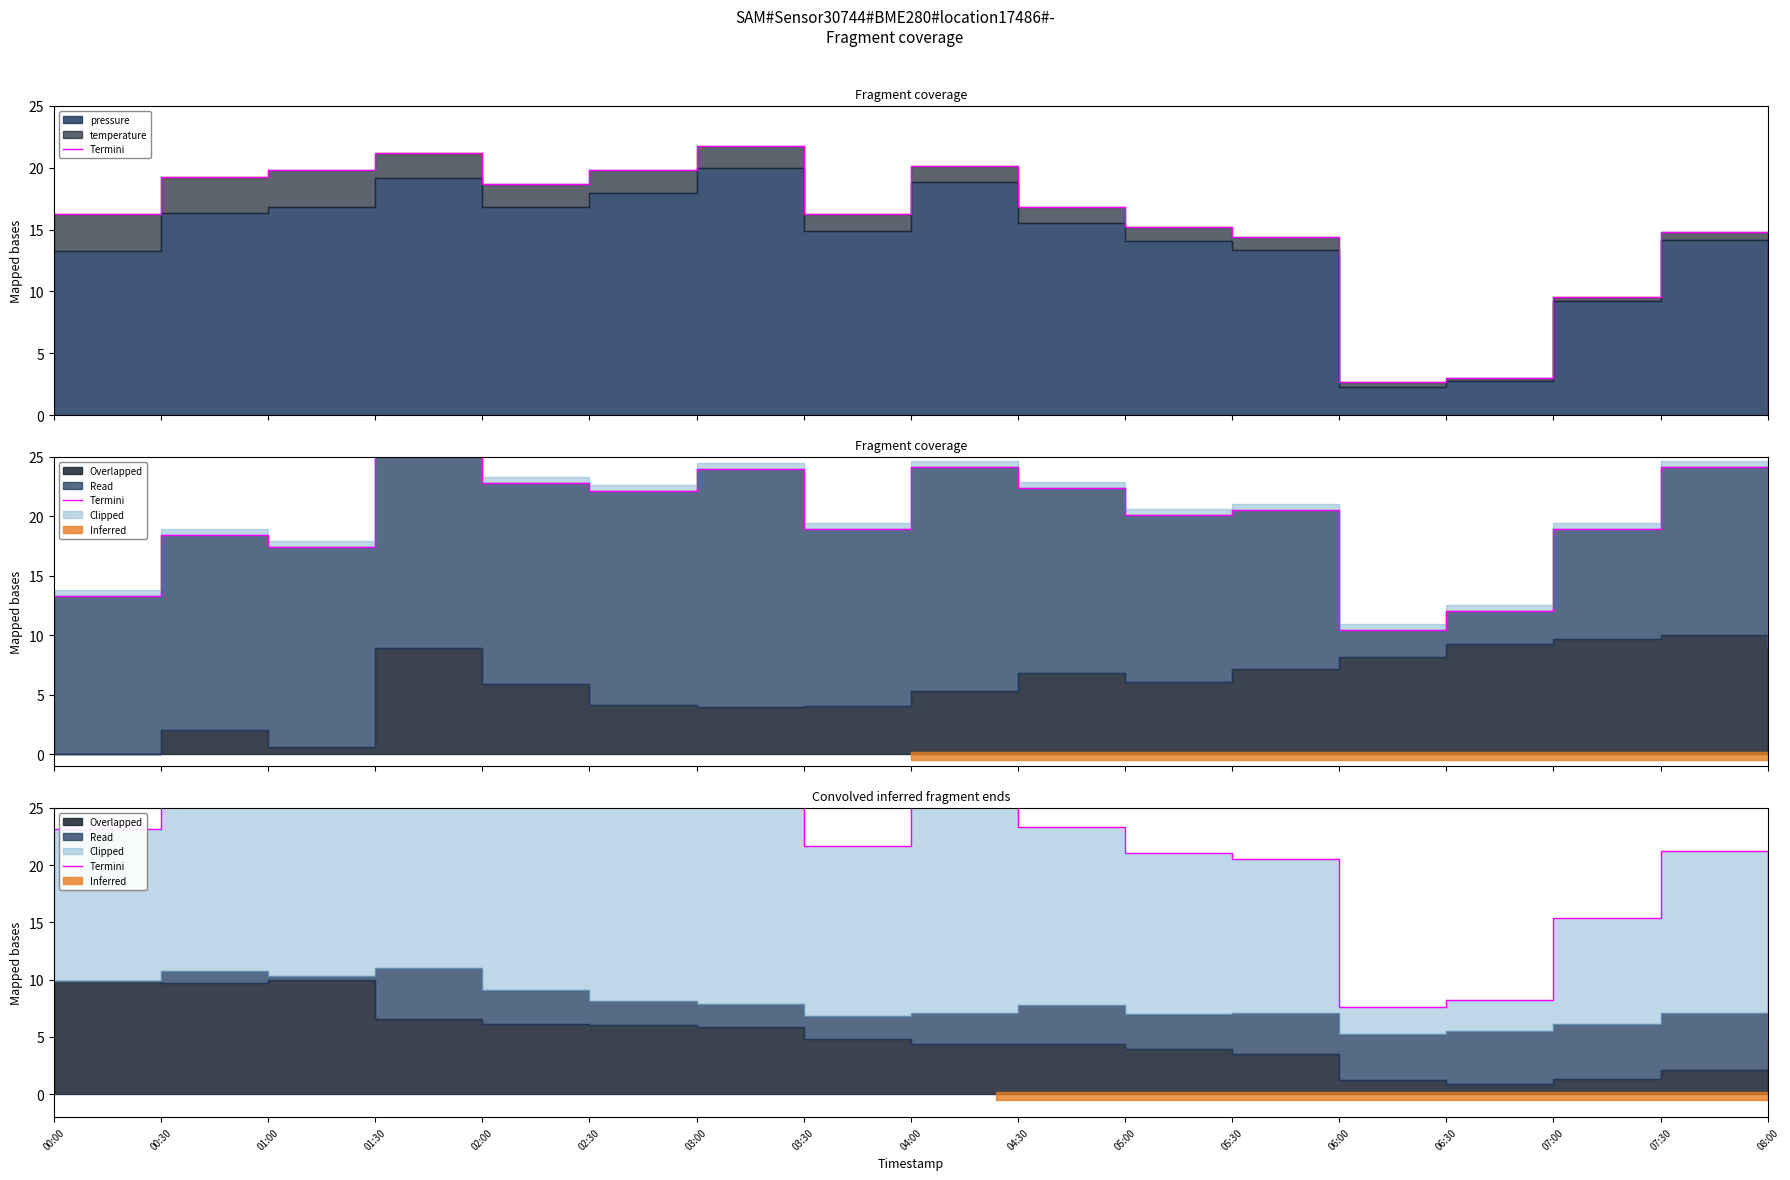

What is the difference between the values at 05:30 and 01:00?

6.6